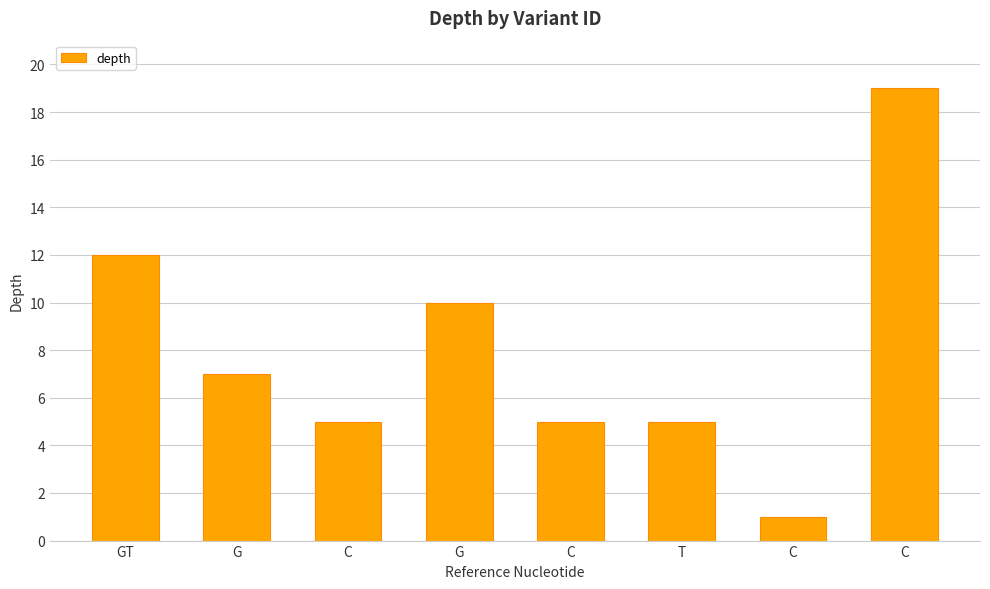

What is the sum of all values?

64